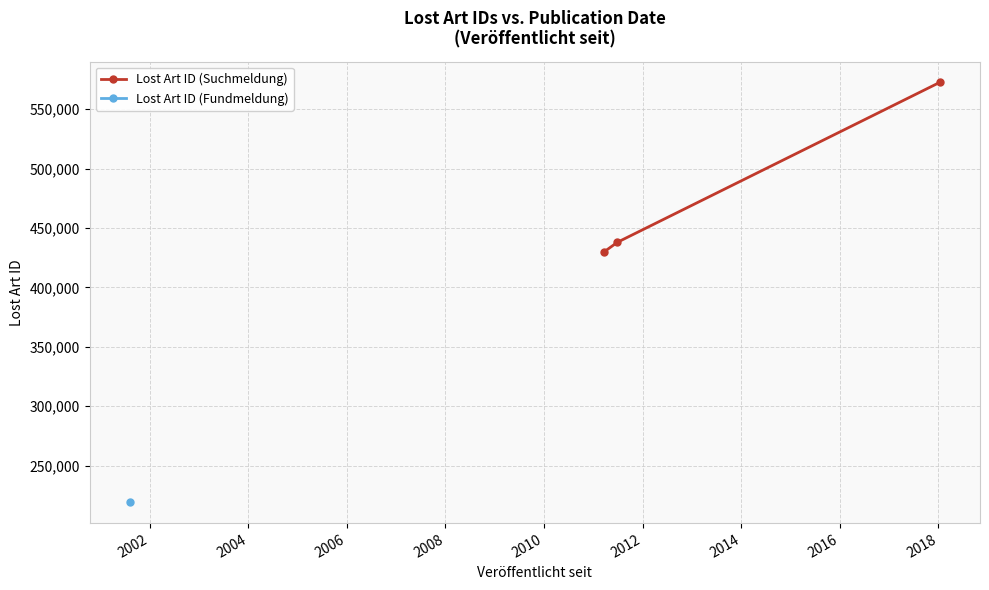

What is the value of the Lost Art ID (Suchmeldung) point at the 2nd from the left?

437912